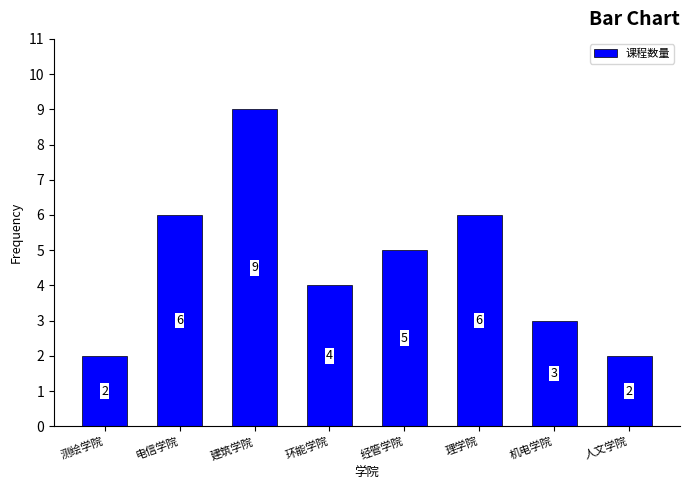

Are the bars grouped side by side (vs. stacked)?

No